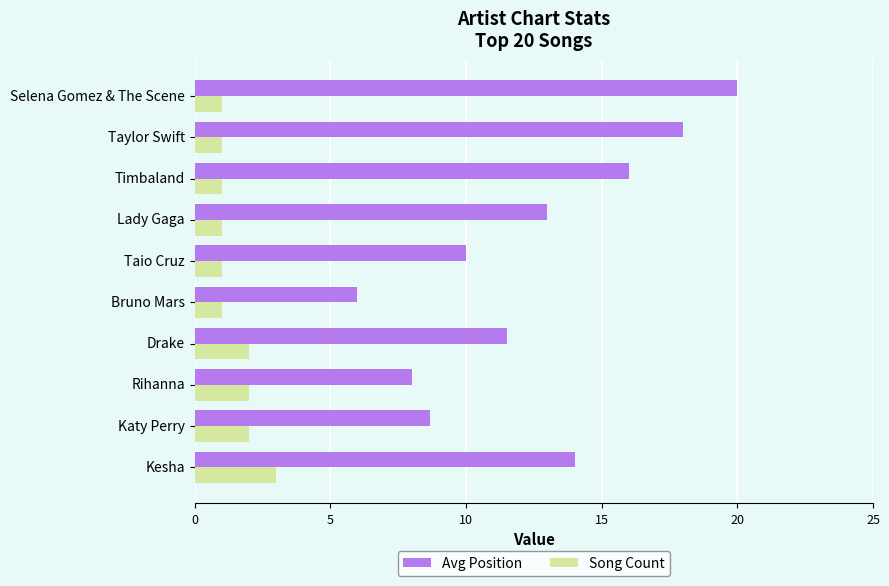

Is it true that Song Count equals 0.8 at Rihanna?

False